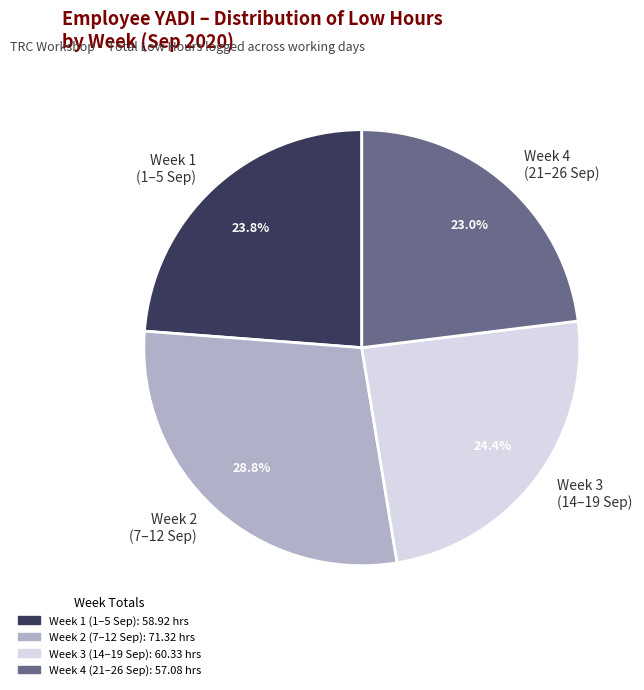

What is the total percentage of Week 1 (1–5 Sep) and Week 3 (14–19 Sep)?

48.2%